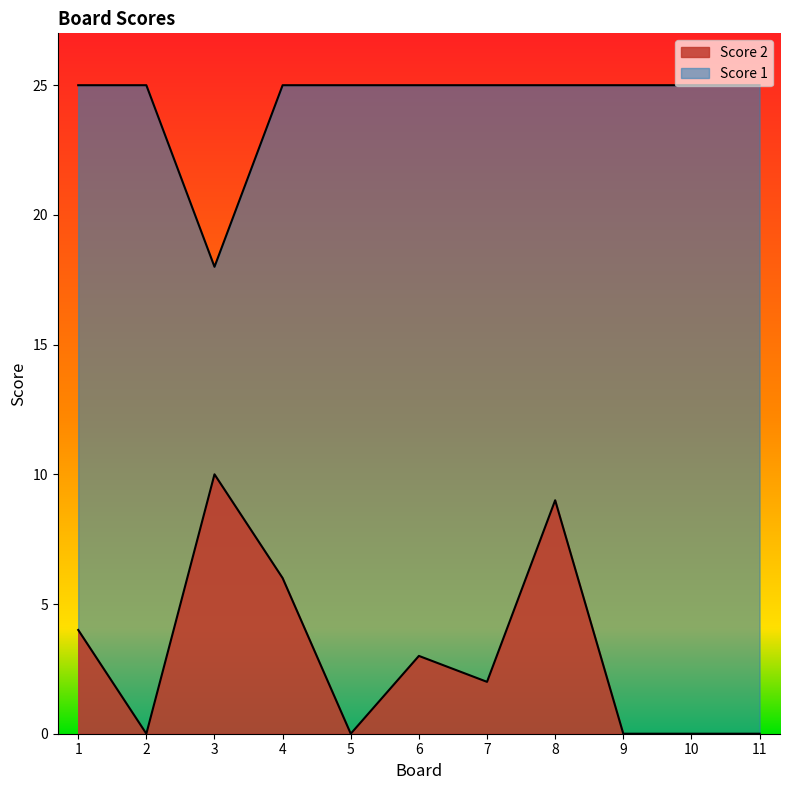

Is it true that Score 2 equals 4 at 1?

True